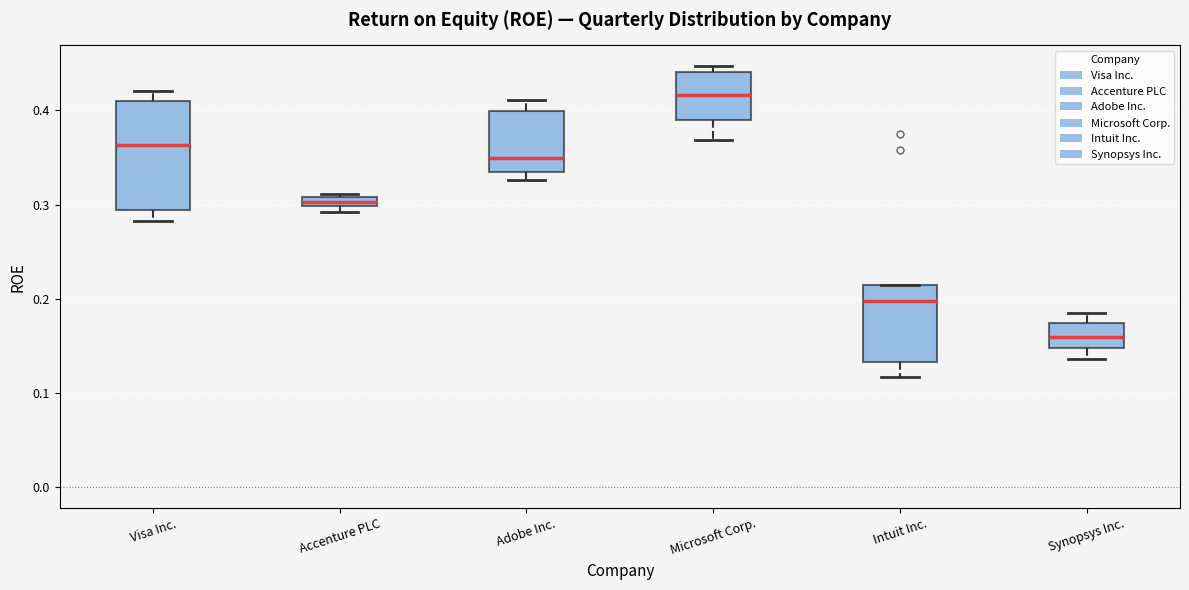

Where does the median line of the box for Synopsys Inc. sit on the y-axis? The values are not printed on the chart, so give them approximately, as read against the axis.

0.16